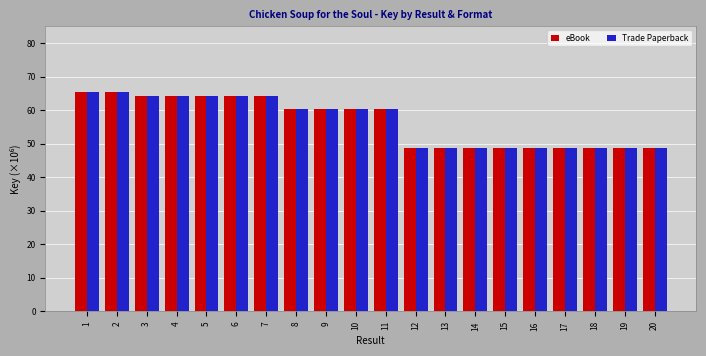

Read the Trade Paperback value at 6.

64.2